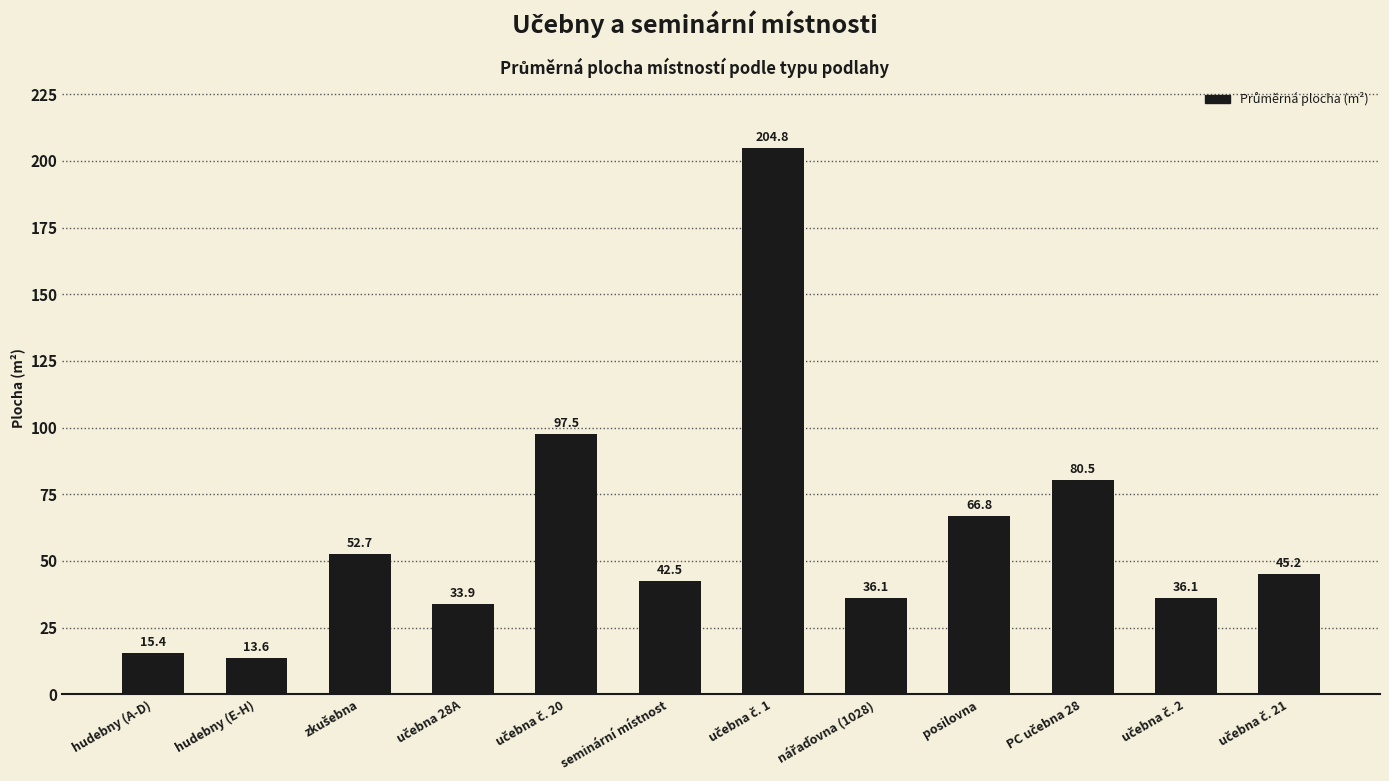

Reading left to right, what are all the values shown in this chart?

15.4	13.6	52.7	33.9	97.5	42.5	204.8	36.1	66.8	80.5	36.1	45.2